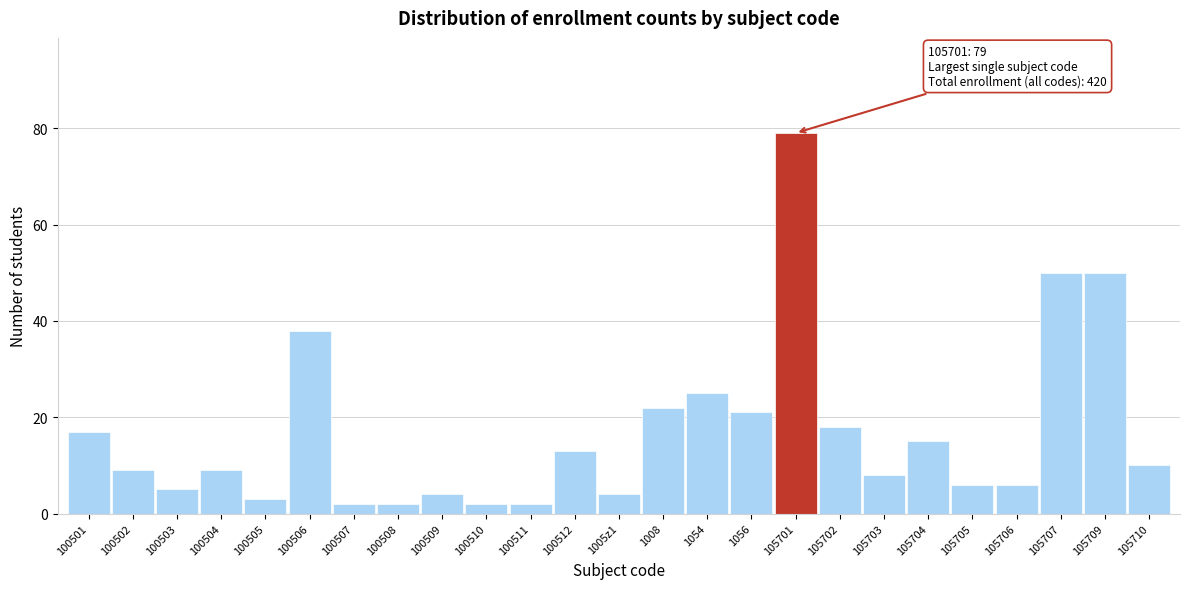

Reading right to left, transcribe all the data shown in this chart.

10	50	50	6	6	15	8	18	79	21	25	22	4	13	2	2	4	2	2	38	3	9	5	9	17